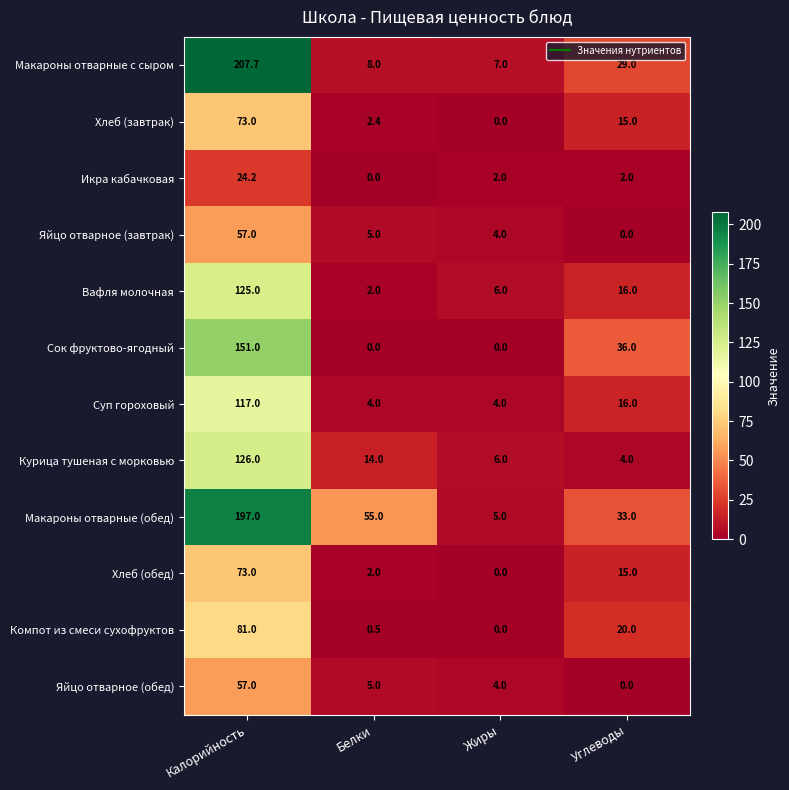

How many categories are shown in the chart?

4